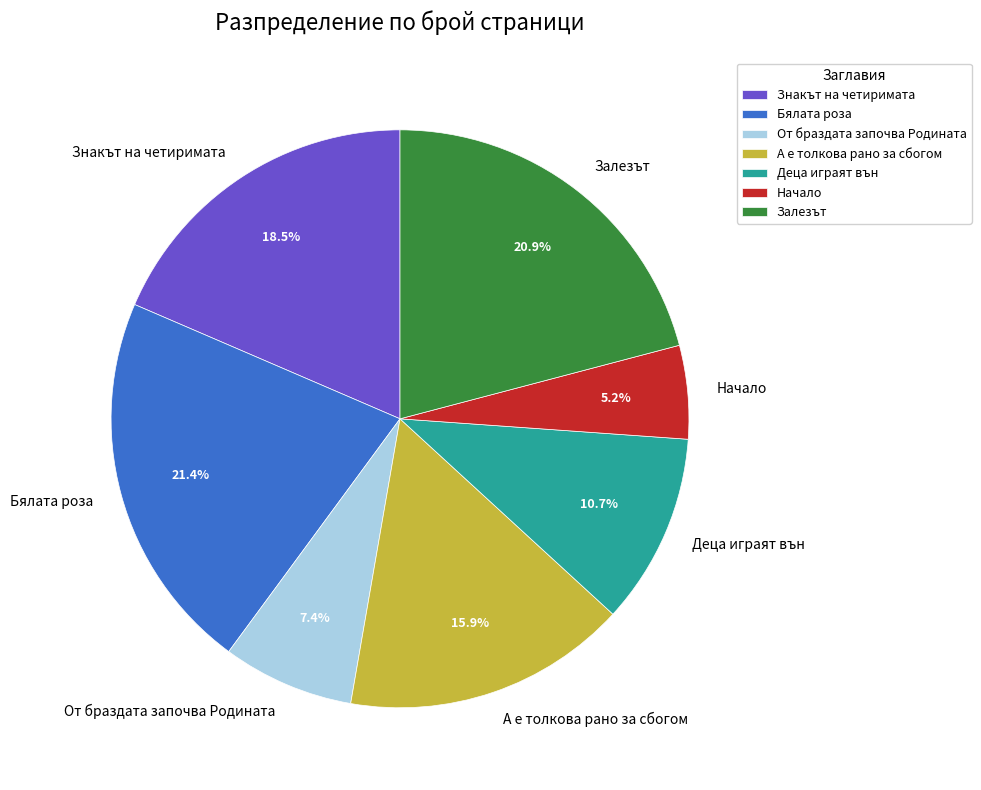

Count the number of slices in the pie.

7